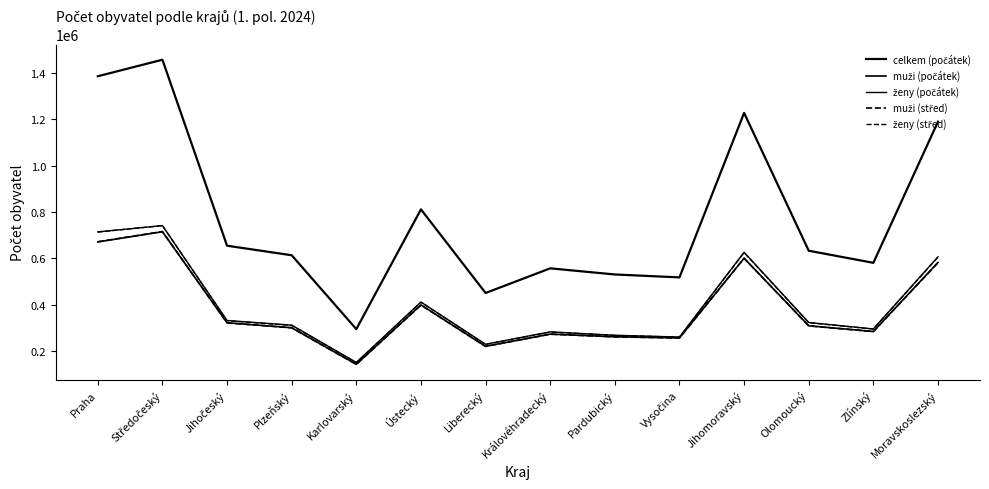

Reading left to right, extract all data points from this chart.

celkem (počátek): Praha=1384732	Středočeský=1455940	Jihočeský=654505	Plzeňský=613374	Karlovarský=295077	Ústecký=811169	Liberecký=450728	Královéhradecký=556949	Pardubický=530560	Vysočina=517960	Jihomoravský=1226749	Olomoucký=632864	Zlínský=580744	Moravskoslezský=1189204
muži (počátek): Praha=670680	Středočeský=714752	Jihočeský=322338	Plzeňský=301029	Karlovarský=143579	Ústecký=399430	Liberecký=220938	Královéhradecký=273632	Pardubický=262028	Vysočina=257012	Jihomoravský=600541	Olomoucký=309380	Zlínský=284864	Moravskoslezský=582407
ženy (počátek): Praha=714052	Středočeský=741188	Jihočeský=332167	Plzeňský=312345	Karlovarský=151498	Ústecký=411739	Liberecký=229790	Královéhradecký=283317	Pardubický=268532	Vysočina=260948	Jihomoravský=626208	Olomoucký=323484	Zlínský=295880	Moravskoslezský=606797
muži (střed): Praha=671617	Středočeský=715587	Jihočeský=322012	Plzeňský=300789	Karlovarský=143182	Ústecký=398665	Liberecký=220597	Královéhradecký=273205	Pardubický=261782	Vysočina=256776	Jihomoravský=600323	Olomoucký=309059	Zlínský=284470	Moravskoslezský=581214
ženy (střed): Praha=713239	Středočeský=740946	Jihočeský=331495	Plzeňský=310888	Karlovarský=150727	Ústecký=410802	Liberecký=229081	Královéhradecký=282535	Pardubický=267831	Vysočina=260360	Jihomoravský=624947	Olomoucký=322815	Zlínský=295245	Moravskoslezský=605146